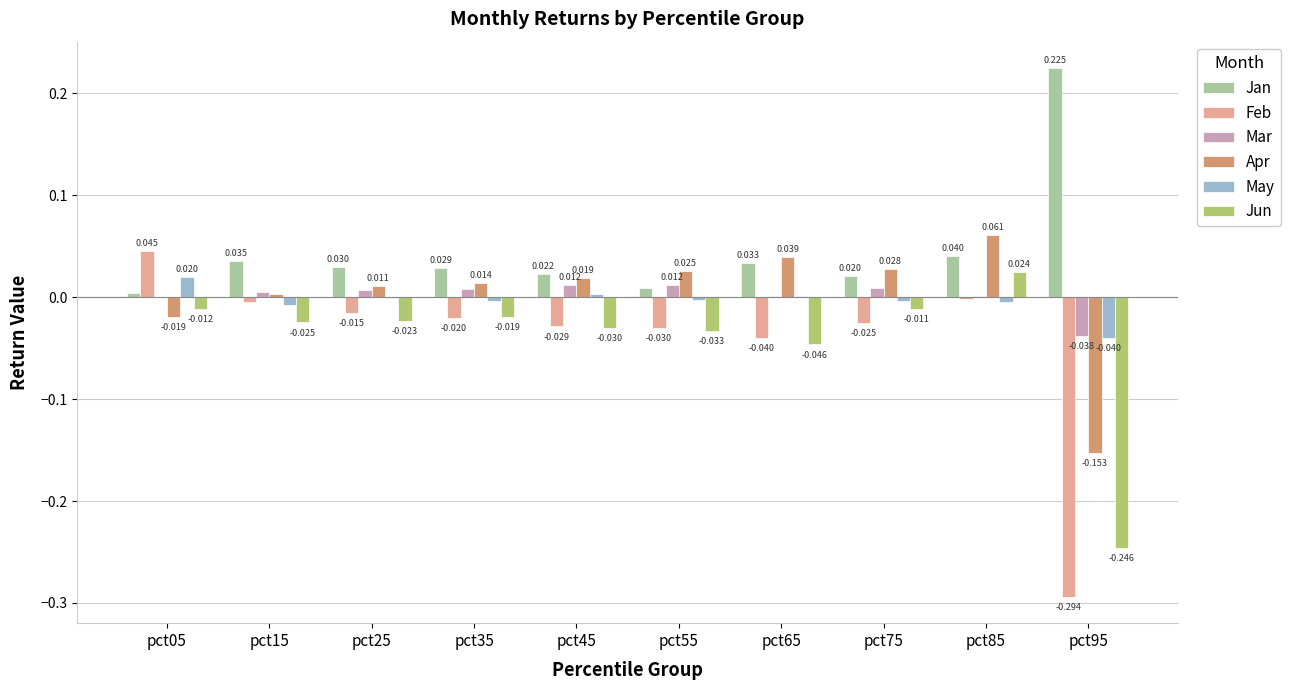

At which label does Feb first exceed 0?

pct05